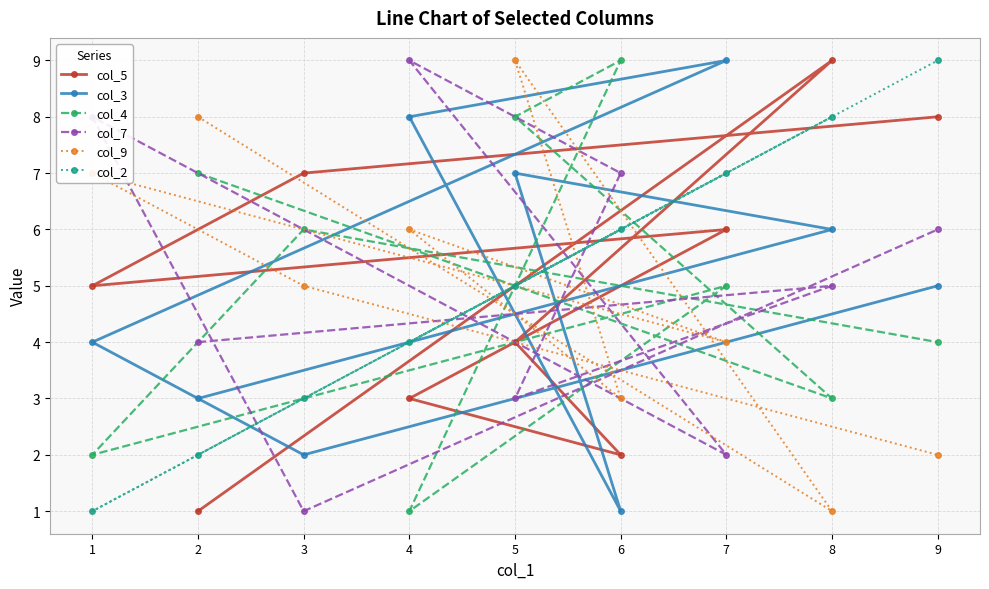

What is the value of the col_3 point at the 7th from the left?

9